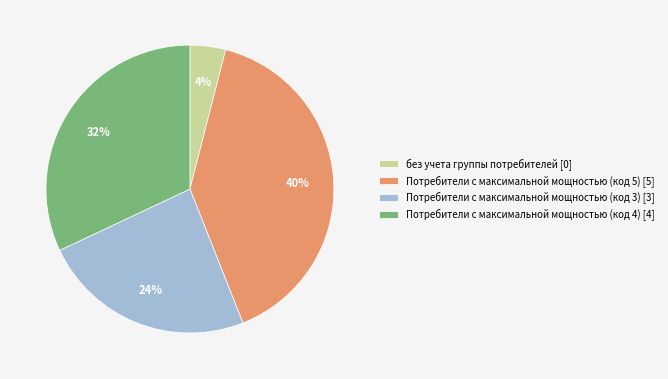

Do Потребители с максимальной мощностью (код 5) [5] and Потребители с максимальной мощностью (код 4) [4] together represent more than half of the pie?

Yes